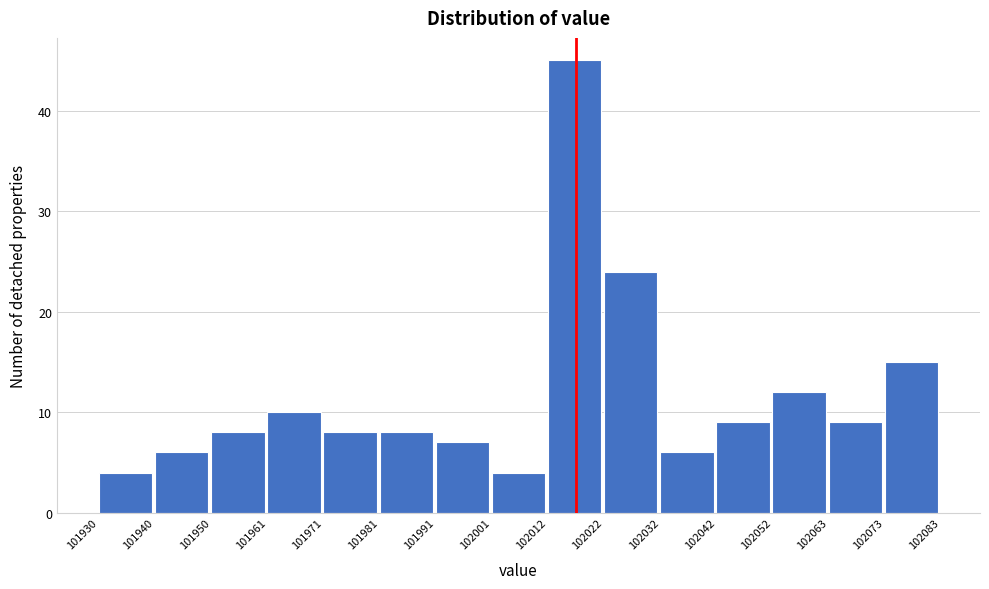

Reading left to right, list every bar in this chart as the range it spans on the x-axis followed by its height. The values are not printed on the chart, so give them approximately, as read against the axis.

101930 to 101940: 4
101940 to 101950: 6
101950 to 101961: 8
101961 to 101971: 10
101971 to 101981: 8
101981 to 101991: 8
101991 to 102001: 7
102001 to 102012: 4
102012 to 102022: 45
102022 to 102032: 24
102032 to 102042: 6
102042 to 102052: 9
102052 to 102063: 12
102063 to 102073: 9
102073 to 102083: 15